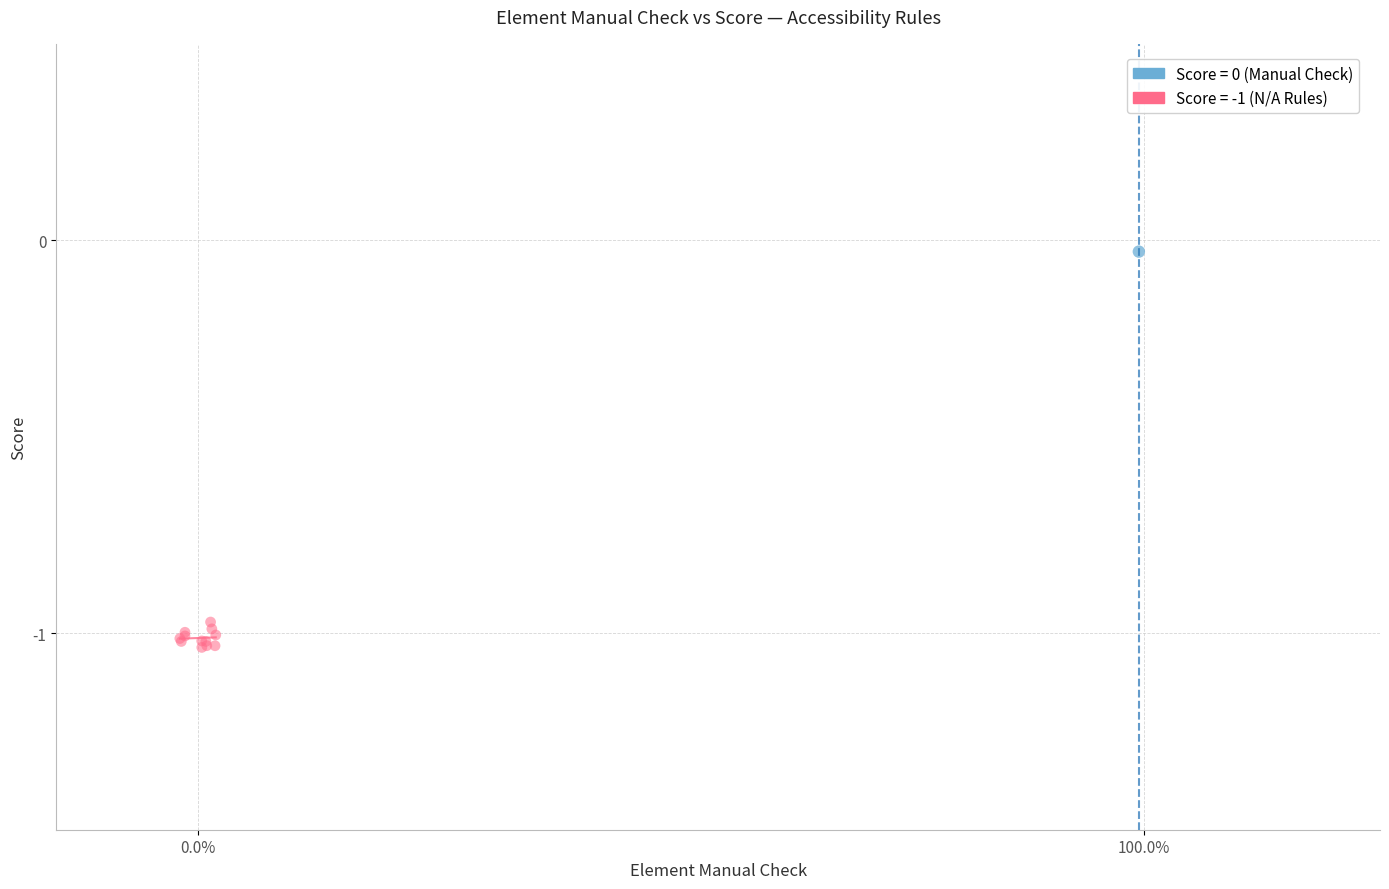

Which series contains the lowest Y value?

Score = -1 (N/A Rules)